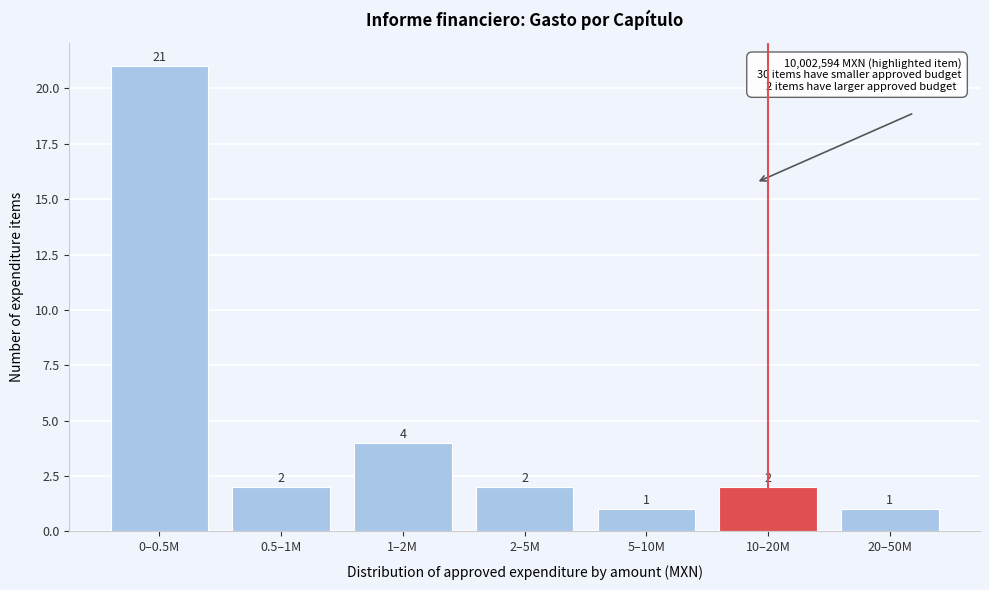

Reading left to right, list all the values displayed in this chart.

0–0.5M=21	0.5–1M=2	1–2M=4	2–5M=2	5–10M=1	10–20M=2	20–50M=1